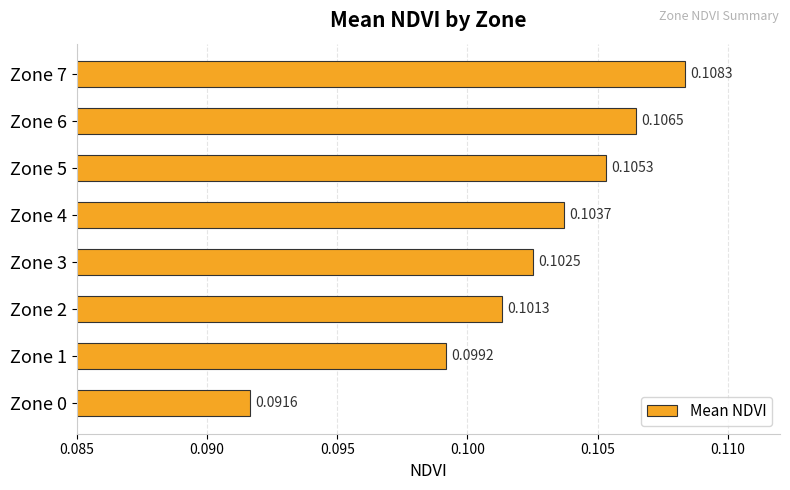

Which label corresponds to the smallest value in the chart?

Zone 0